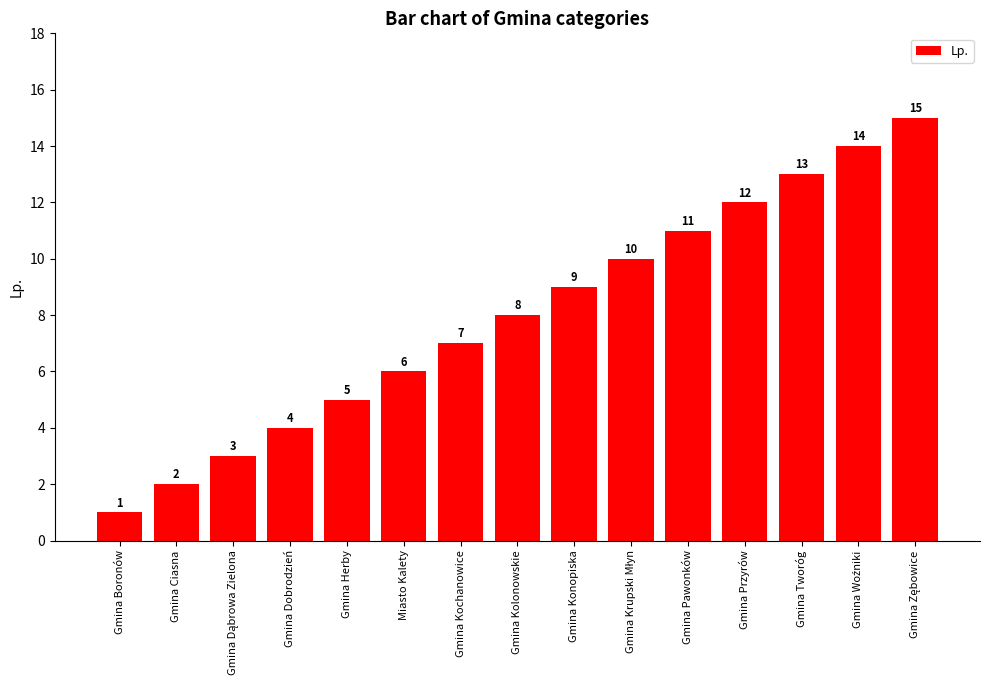

What is the label of the 8th bar from the right?

Gmina Kolonowskie